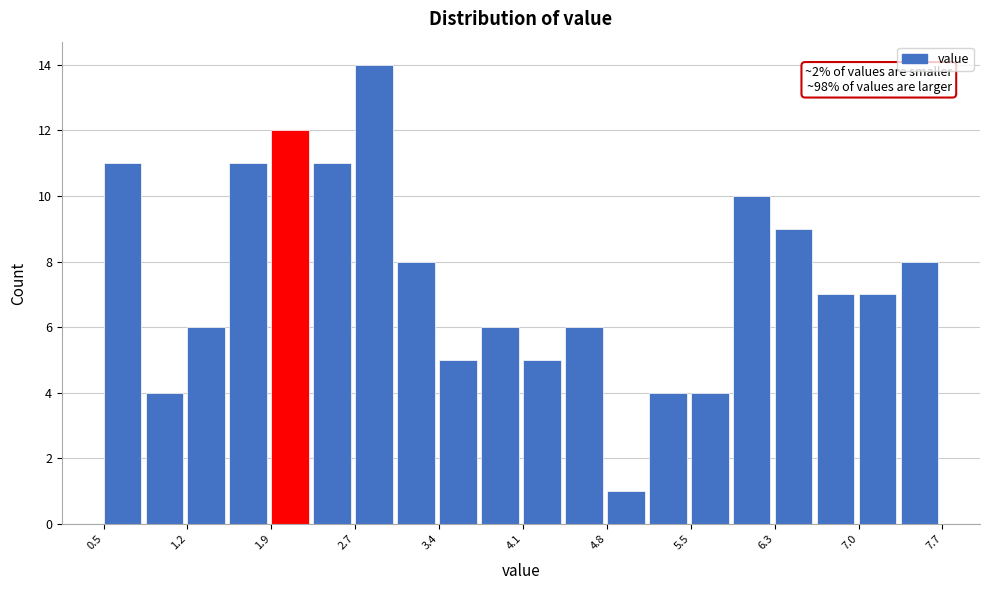

Around what value on the x-axis is the tallest bar? Give the approximate position of its centre, as read against the axis.

2.8